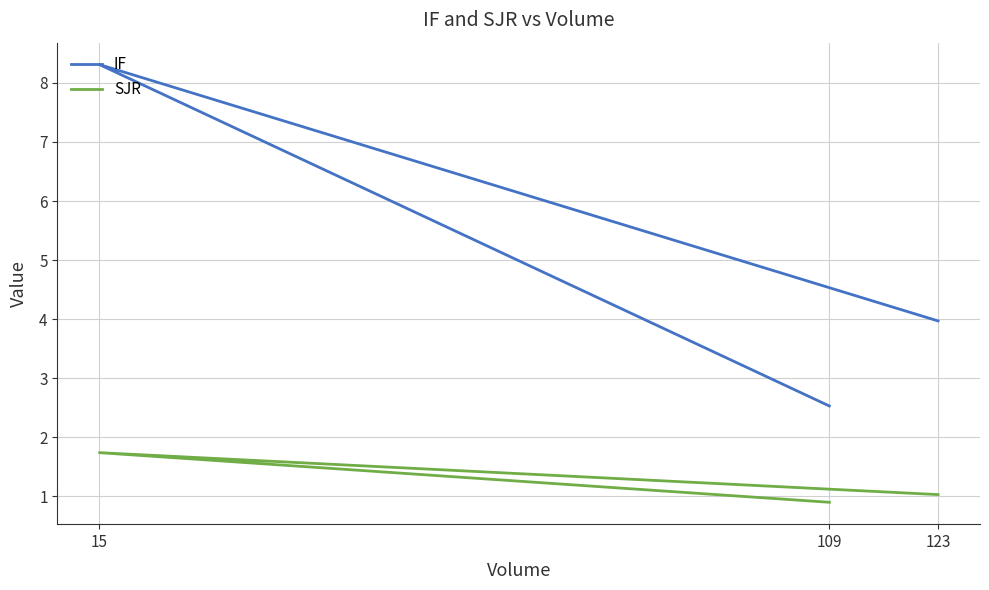

Is the value of IF at 109 greater than the value of SJR at 123?

Yes